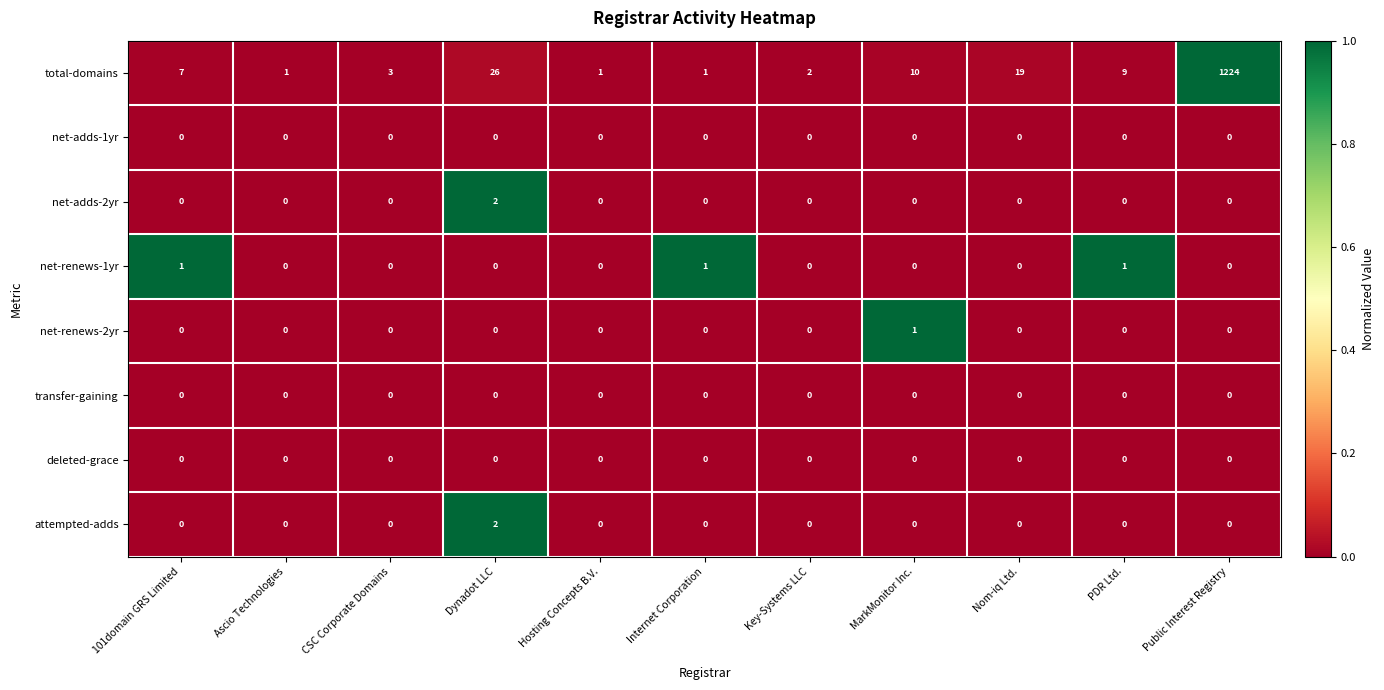

How many attempted-adds values are between 0 and 1?

10